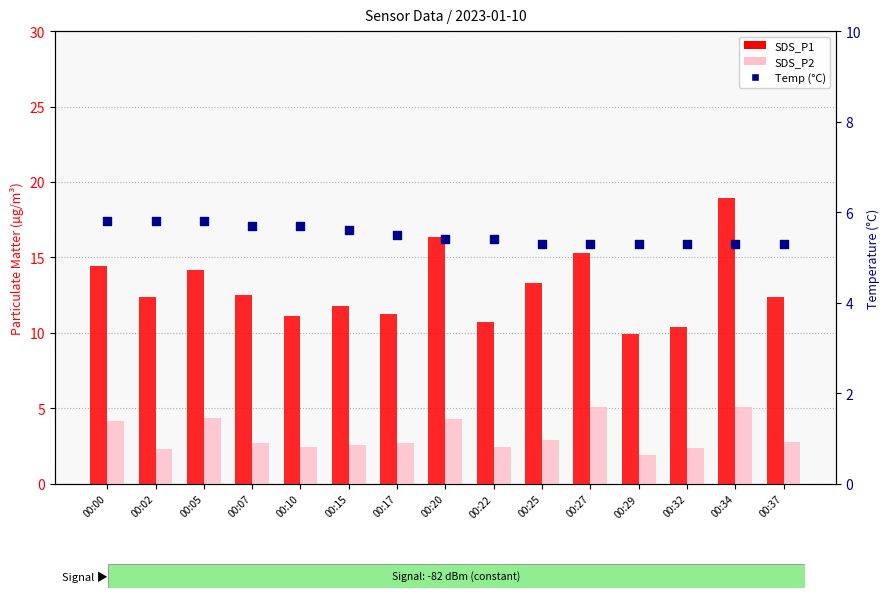

Which series has the widest spread of Y values?

SDS_P1